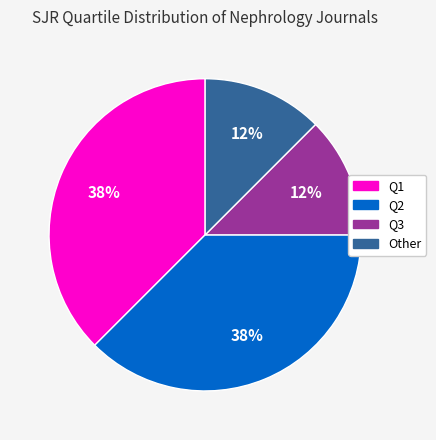

How many segments does this pie chart have?

4